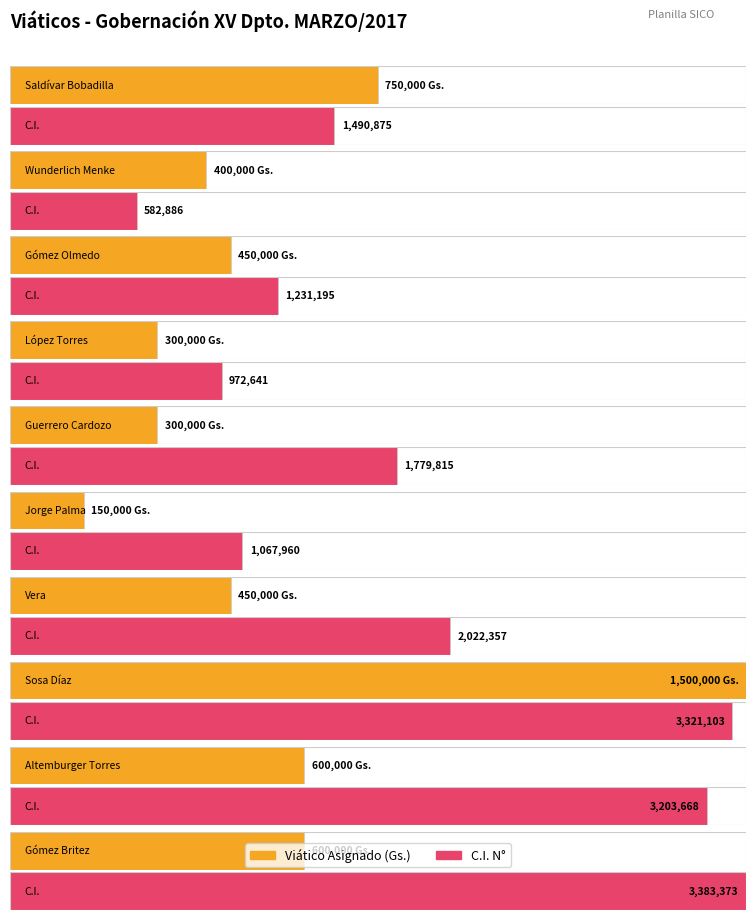

Which label corresponds to the largest value in the chart?

Gómez Britez